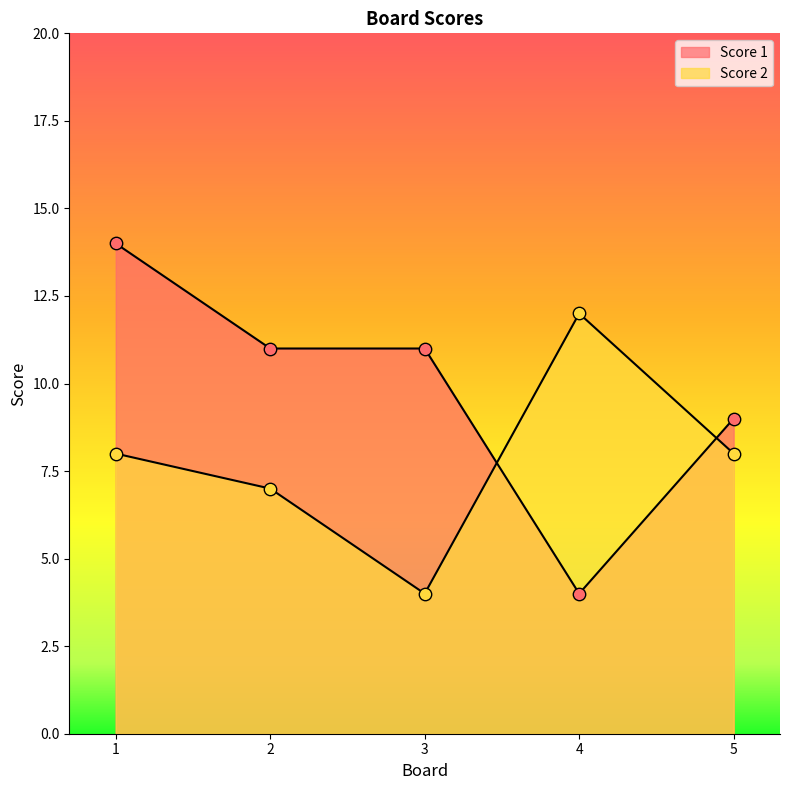

Which series reaches the maximum Y coordinate?

Score 1